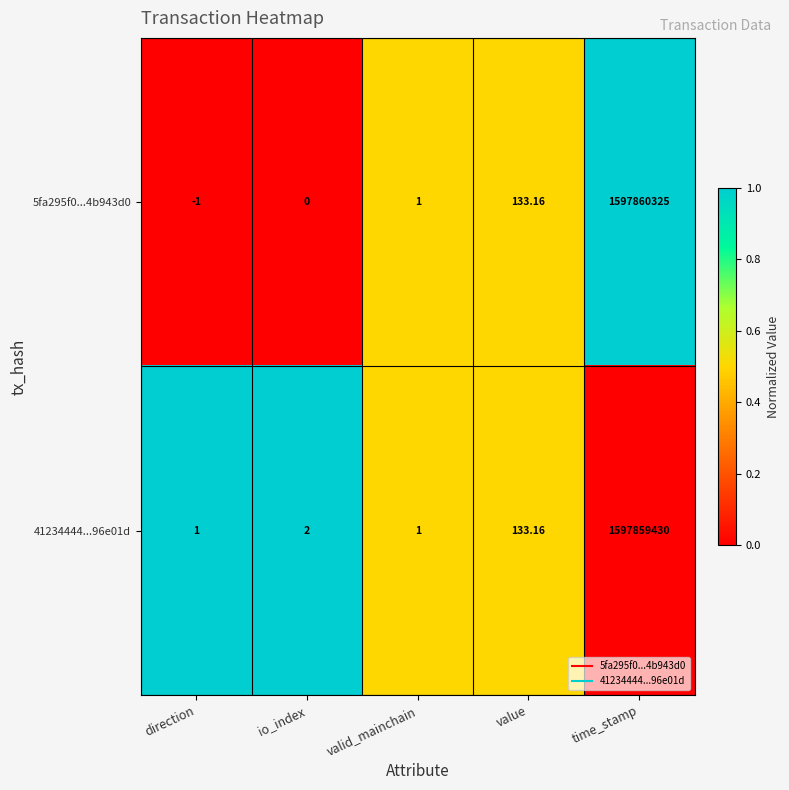

Which series changed the most between io_index and time_stamp?

5fa295f0...4b943d0